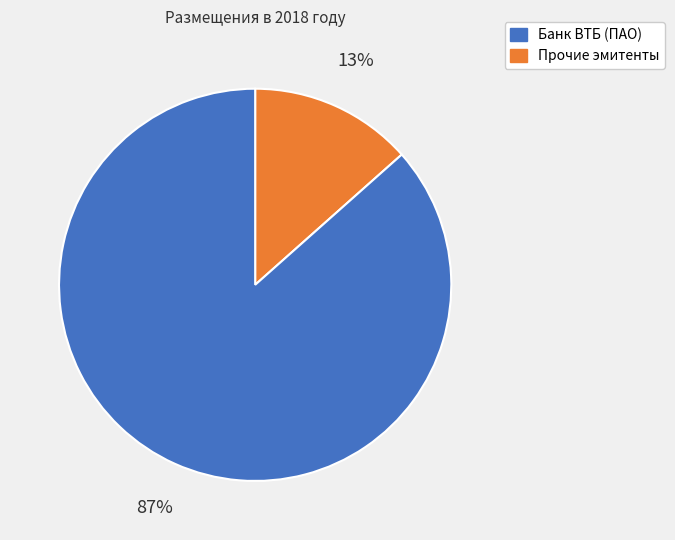

Is there a majority slice in this chart?

Yes